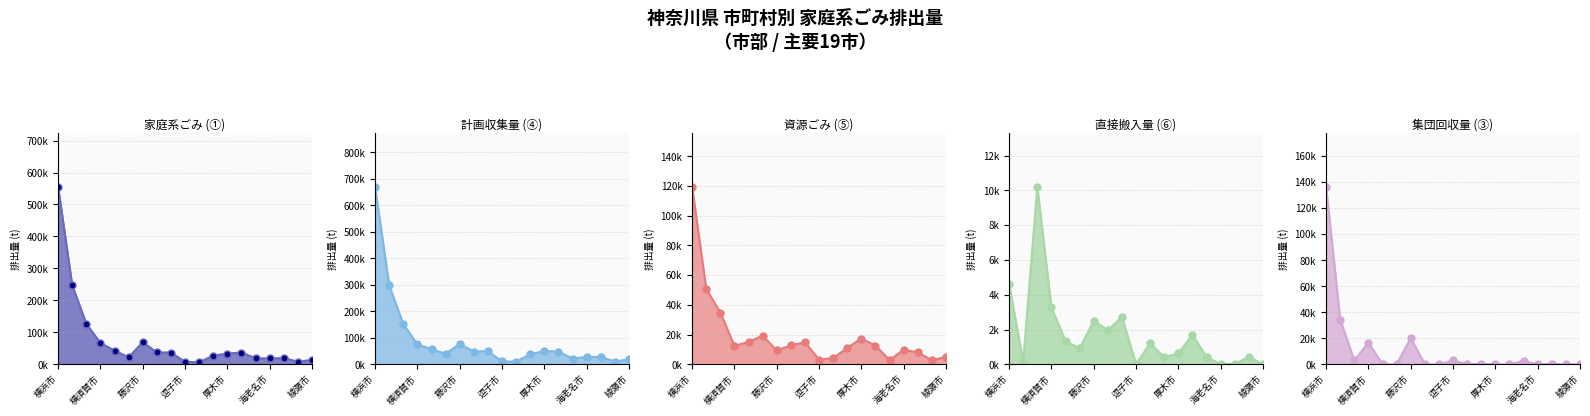

Which label corresponds to the smallest value in the chart?

逗子市